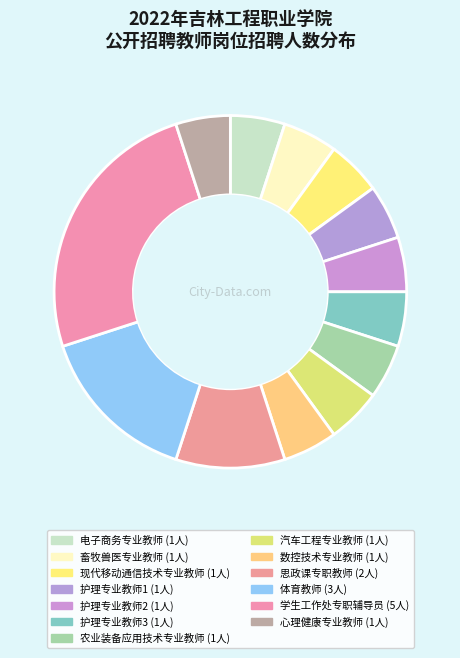

Count the number of slices in the pie.

13